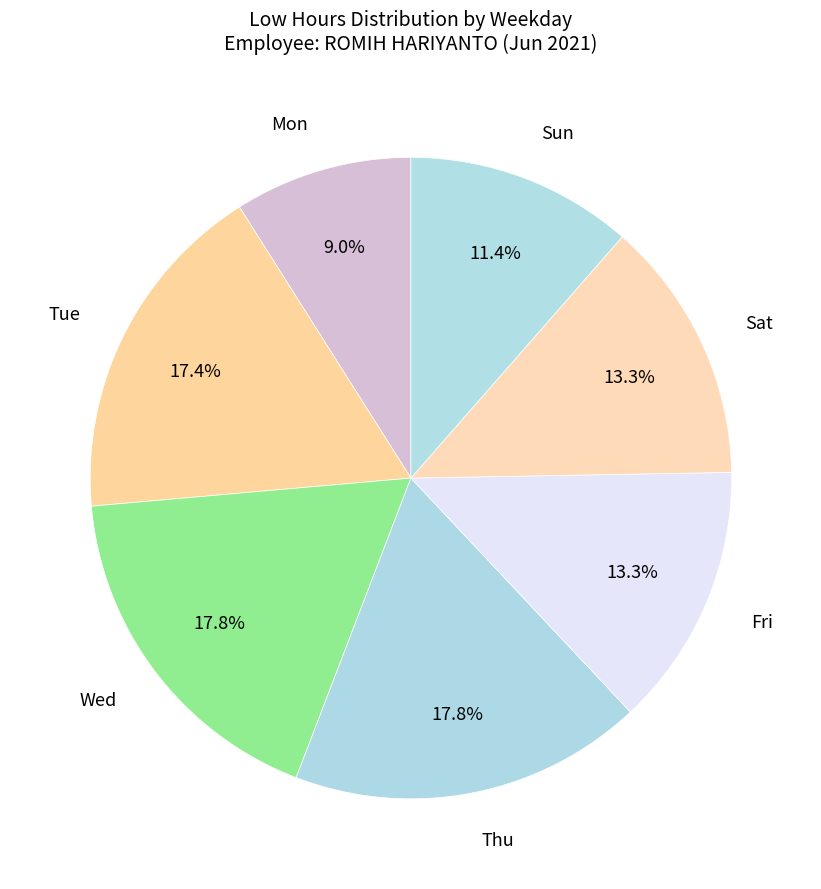

Combined, do Wed and Sat account for over 50%?

No